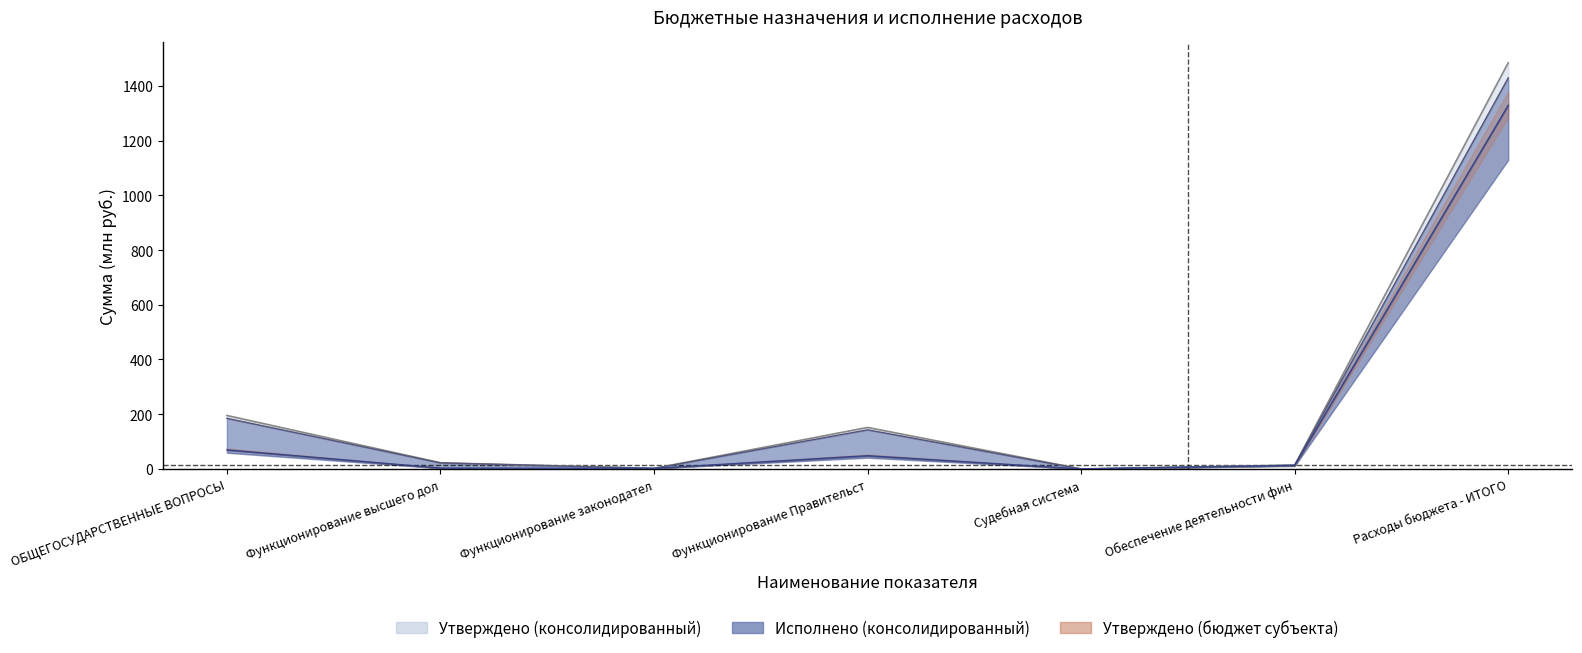

Rank the categories by Исполнено (консолидированный) value from lowest to highest.

Судебная система, Функционирование законодател, Обеспечение деятельности фин, Функционирование высшего дол, Функционирование Правительст, ОБЩЕГОСУДАРСТВЕННЫЕ ВОПРОСЫ, Расходы бюджета - ИТОГО